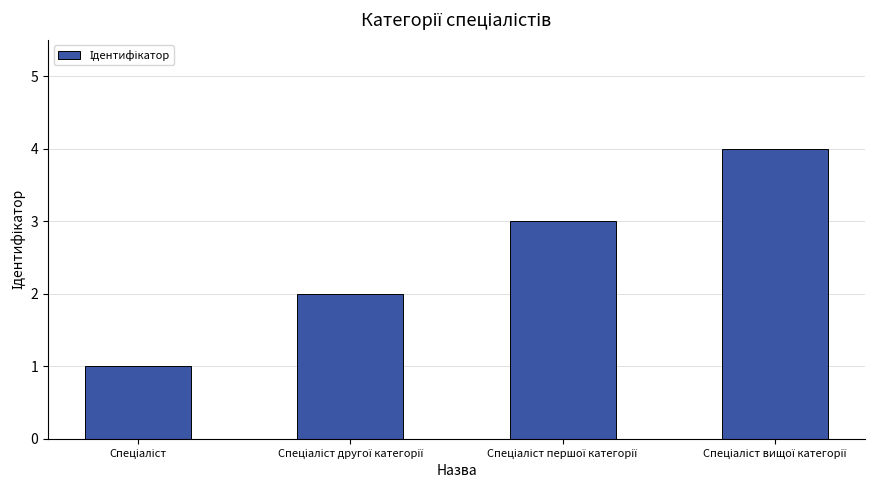

What is the value of the 1st bar from the left?

1